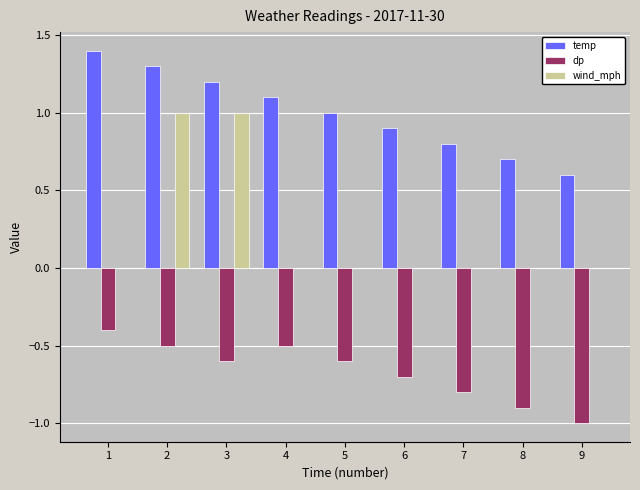

Reading left to right, list all the values displayed in this chart.

temp: 1.4	1.3	1.2	1.1	1.0	0.9	0.8	0.7	0.6
dp: -0.4	-0.5	-0.6	-0.5	-0.6	-0.7	-0.8	-0.9	-1.0
wind_mph: 0.0	1.0	1.0	0.0	0.0	0.0	0.0	0.0	0.0